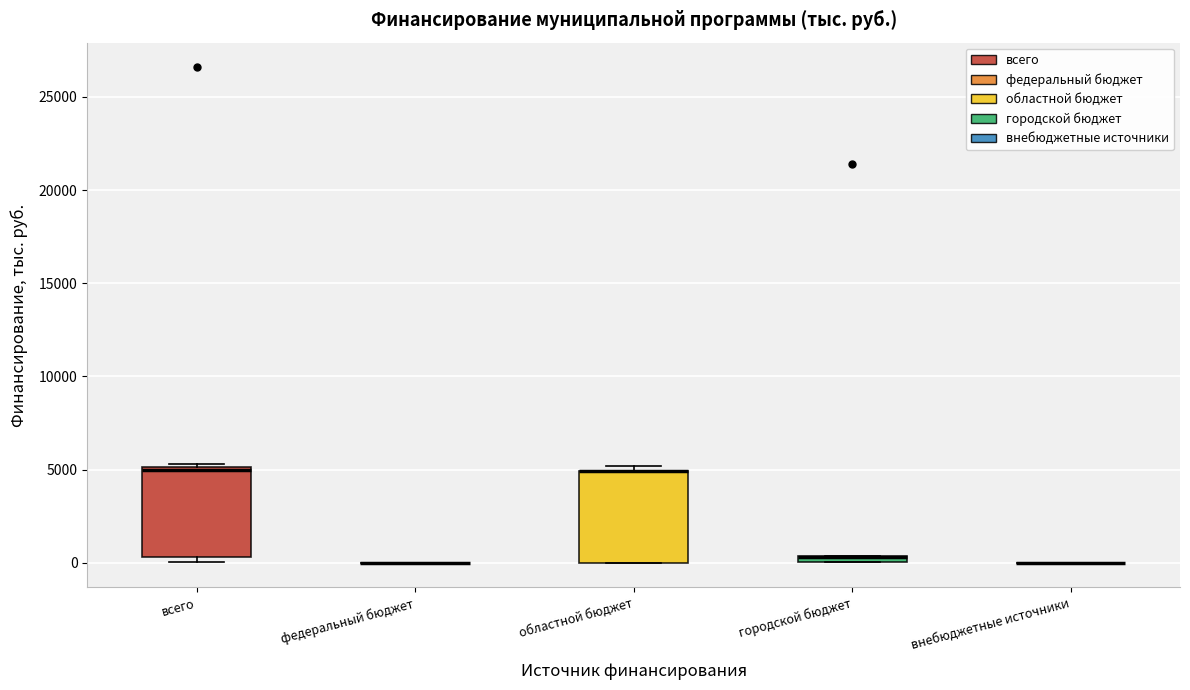

Where is the upper edge of the box for городской бюджет on the y-axis? The values are not printed on the chart, so give them approximately, as read against the axis.

500